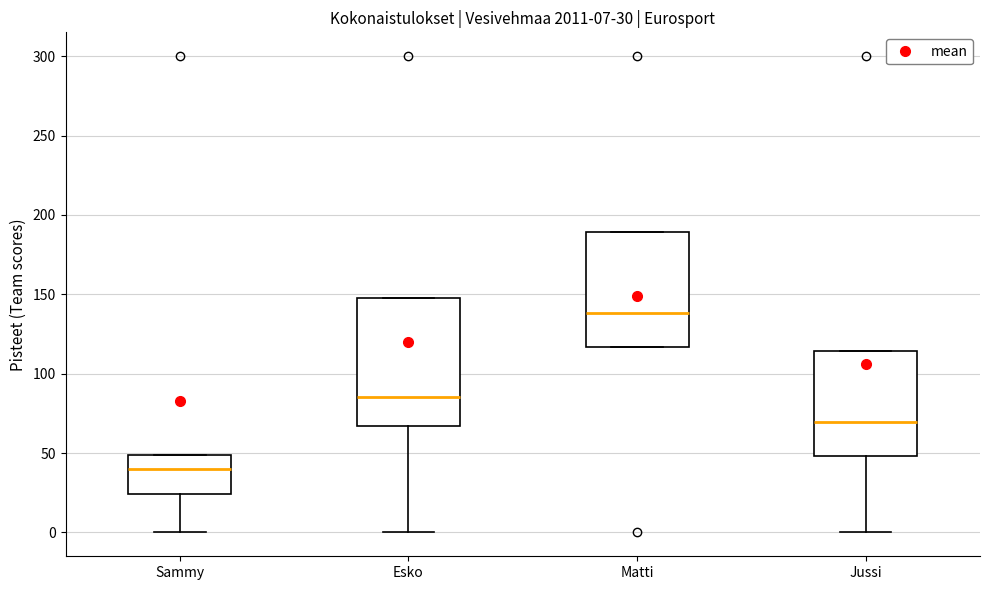

Which box's median line is the highest?

Matti